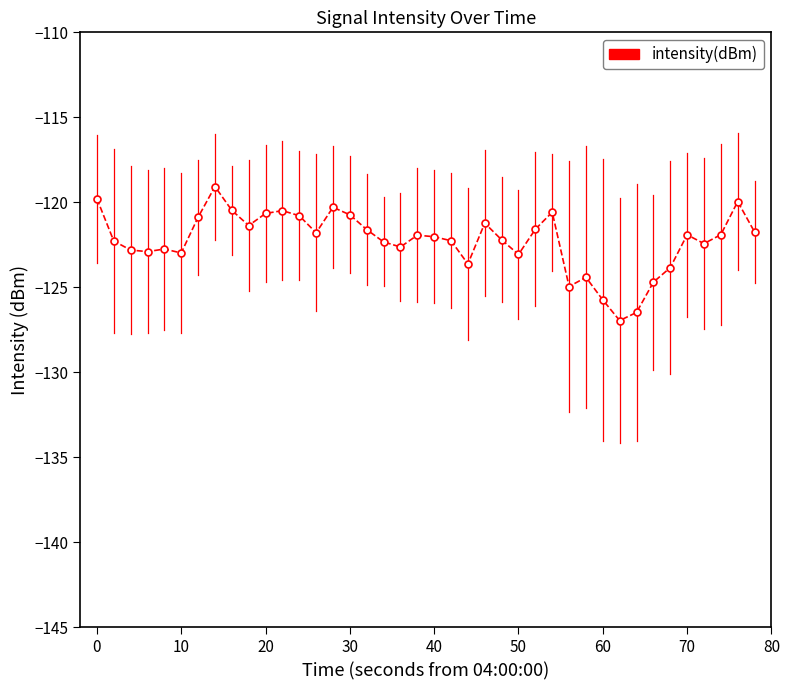

What is the difference between the maximum and second lowest values?

7.4